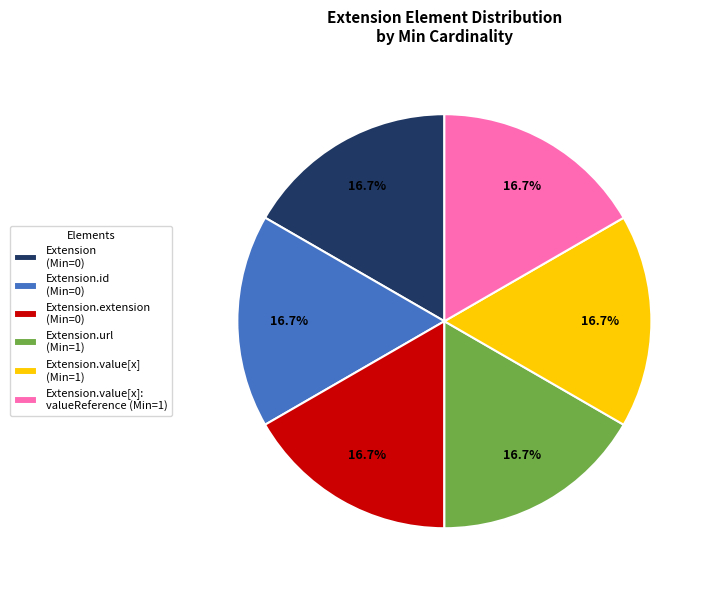

Do Extension.value[x]: valueReference (Min=1) and Extension (Min=0) together represent more than half of the pie?

No